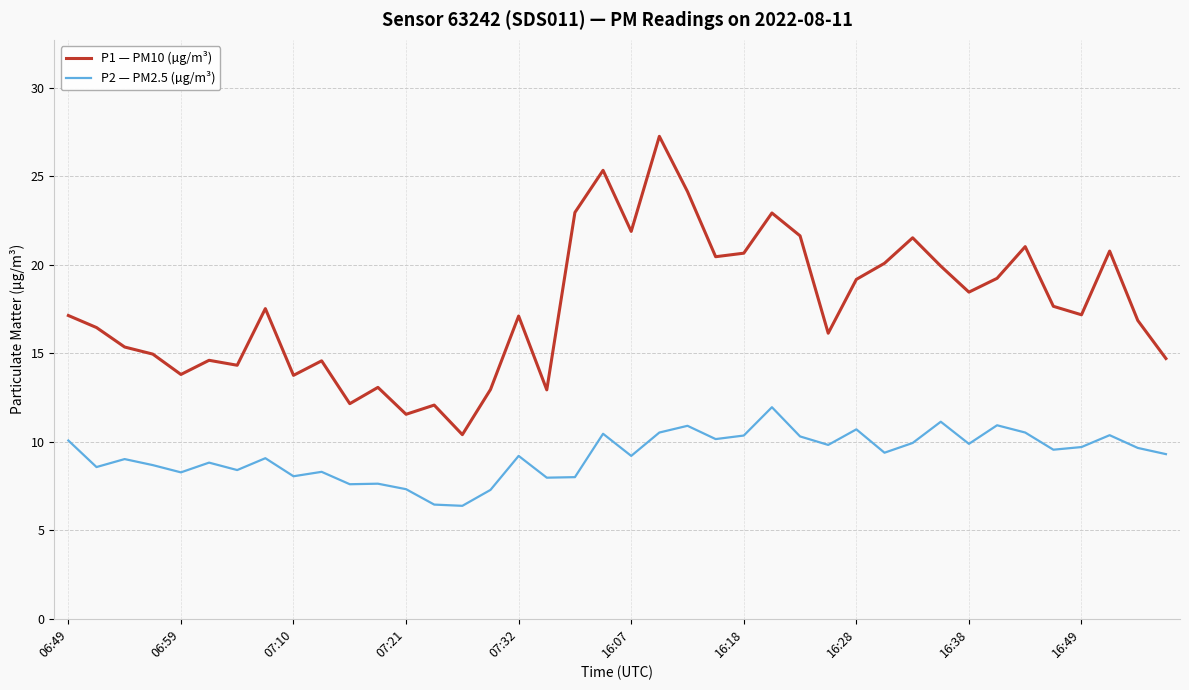

Which series has the largest total across all categories?

P1 — PM10 (µg/m³)